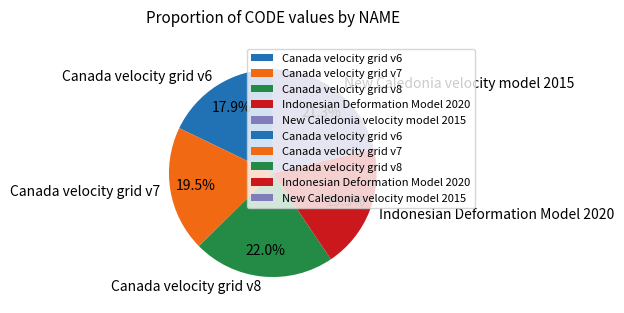

Which category has the smallest portion of the pie?

Canada velocity grid v6